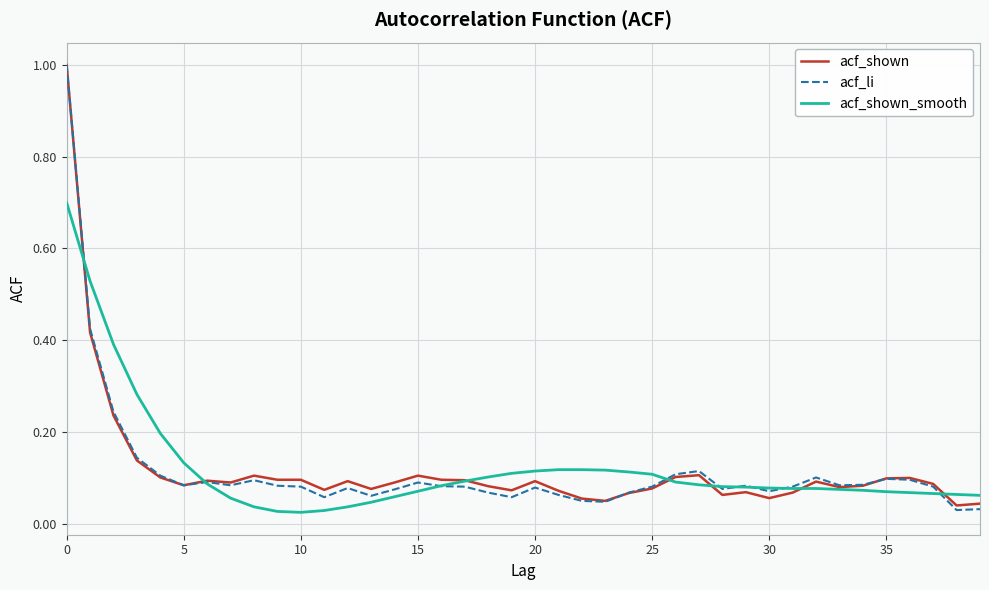

What is the greatest value displayed?

1.0